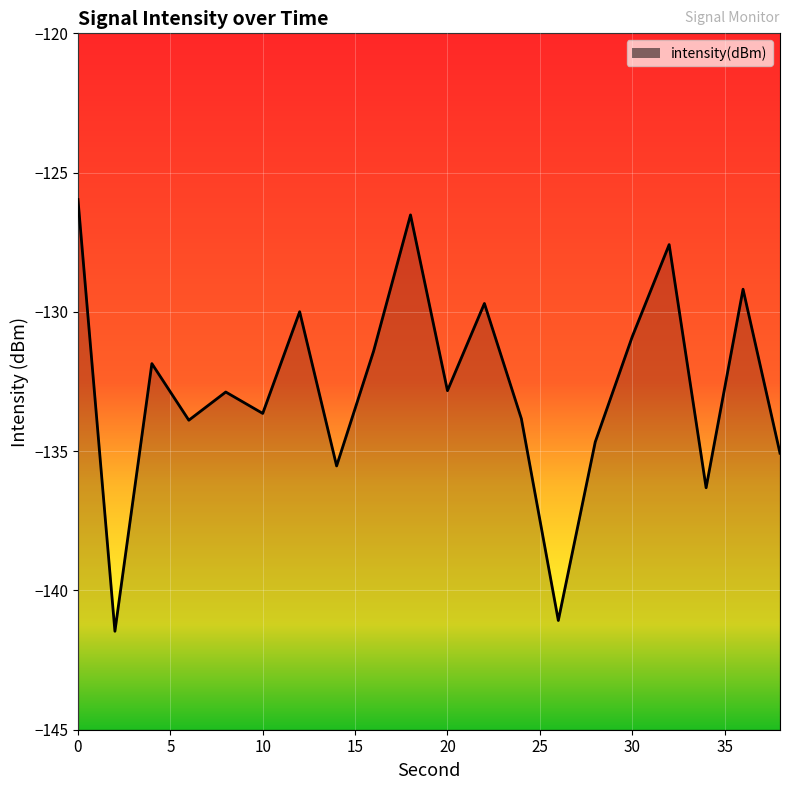

At which category does the chart reach its minimum across all series?

2